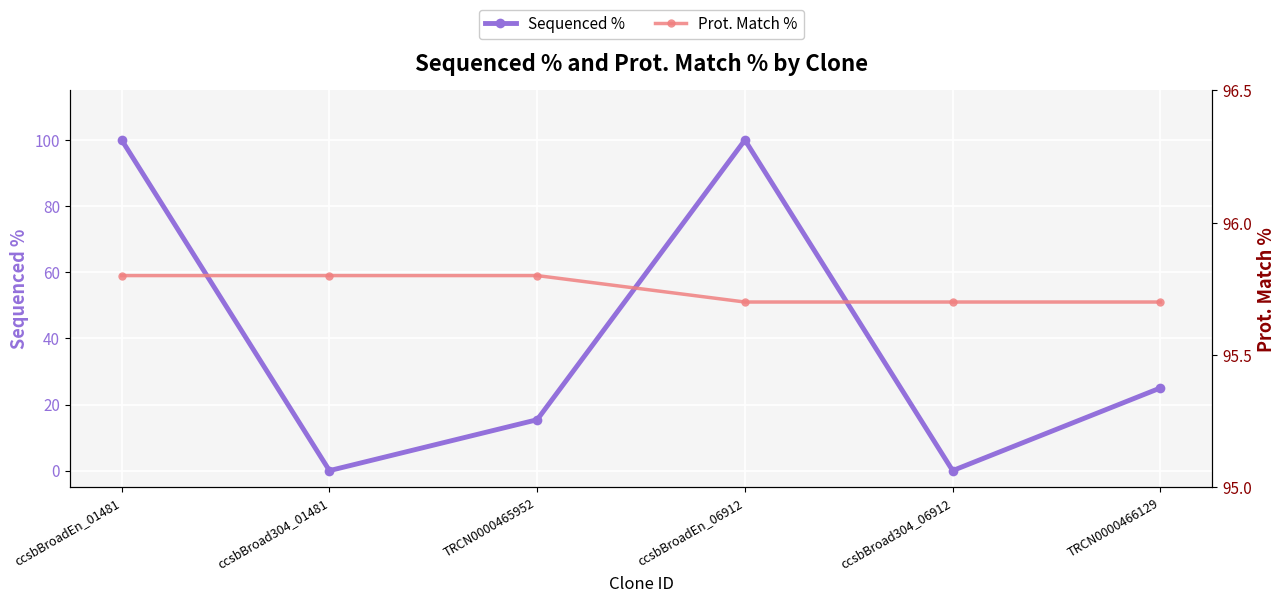

In Sequenced %, how many points are lower than both neighbors (excluding endpoints)?

2